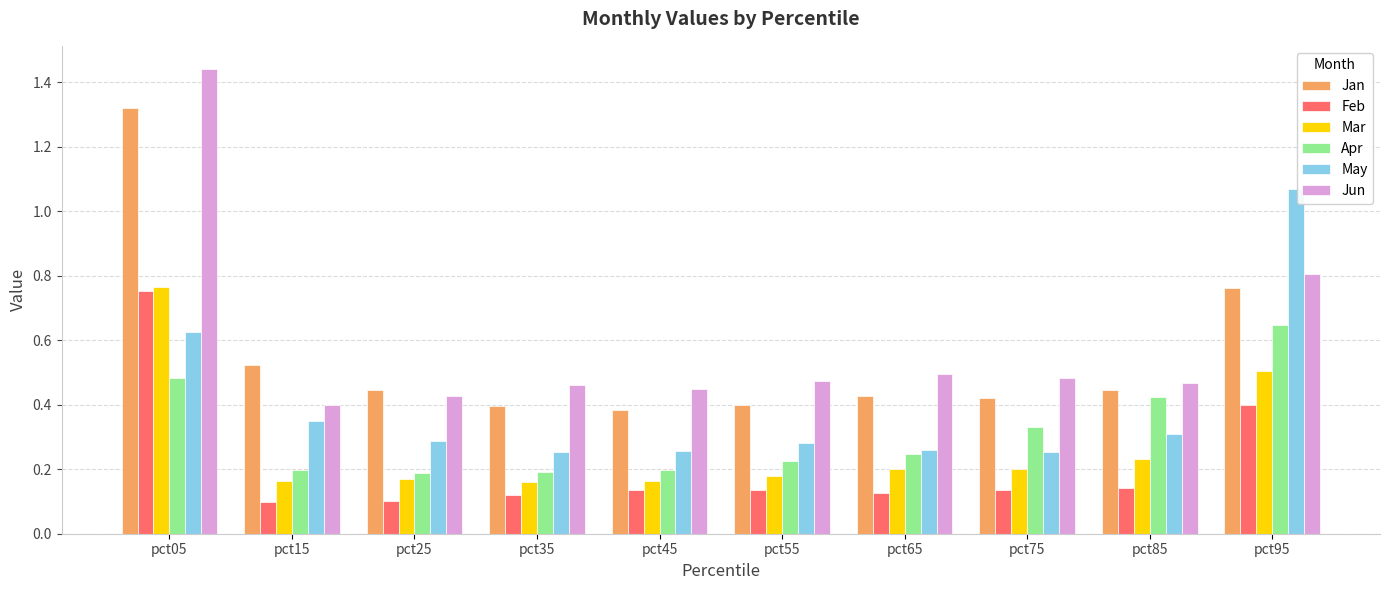

What is the difference between the maximum and minimum values in the Jun series?

1.0